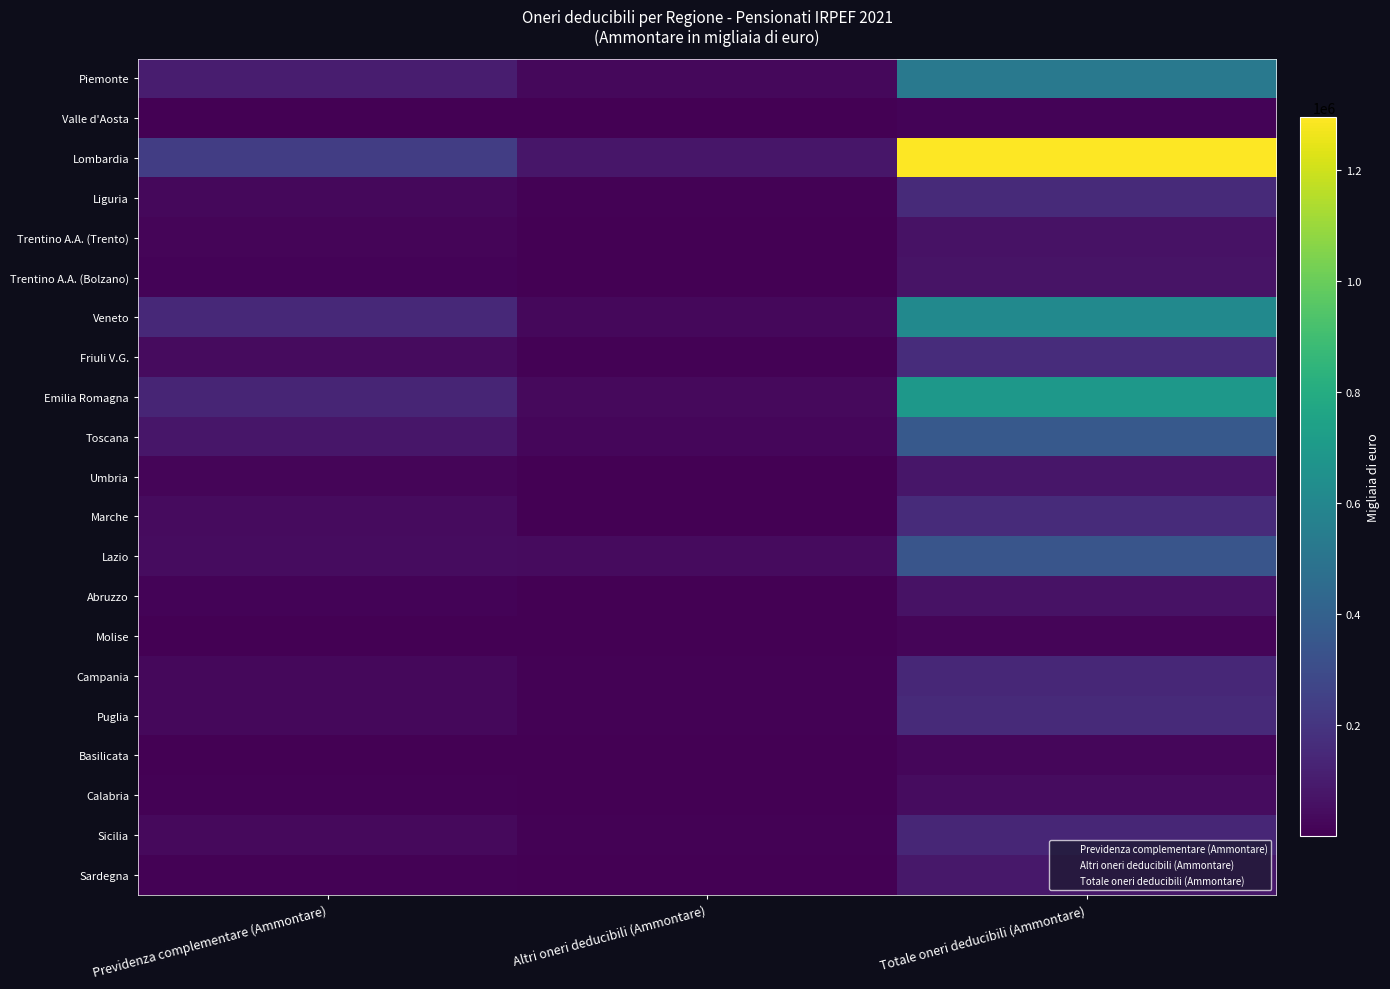

Rank the series by their maximum value, from highest to lowest.

Lombardia, Emilia Romagna, Veneto, Piemonte, Toscana, Lazio, Friuli V.G., Marche, Puglia, Liguria, Campania, Sicilia, Sardegna, Umbria, Trentino A.A. (Bolzano), Abruzzo, Trentino A.A. (Trento), Calabria, Basilicata, Molise, Valle d'Aosta